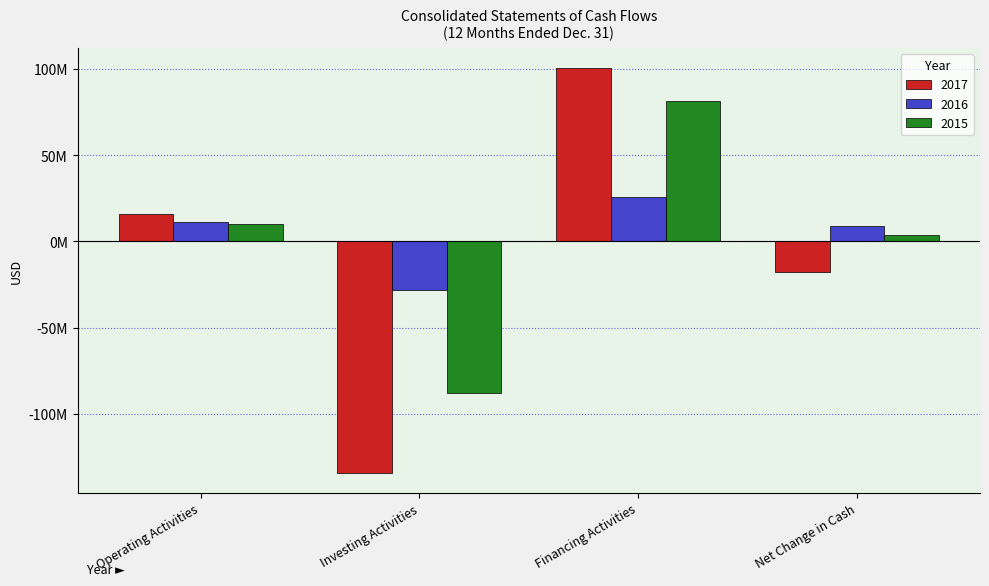

Is the value of 2017 at Operating Activities greater than the value of 2015 at Net Change in Cash?

Yes